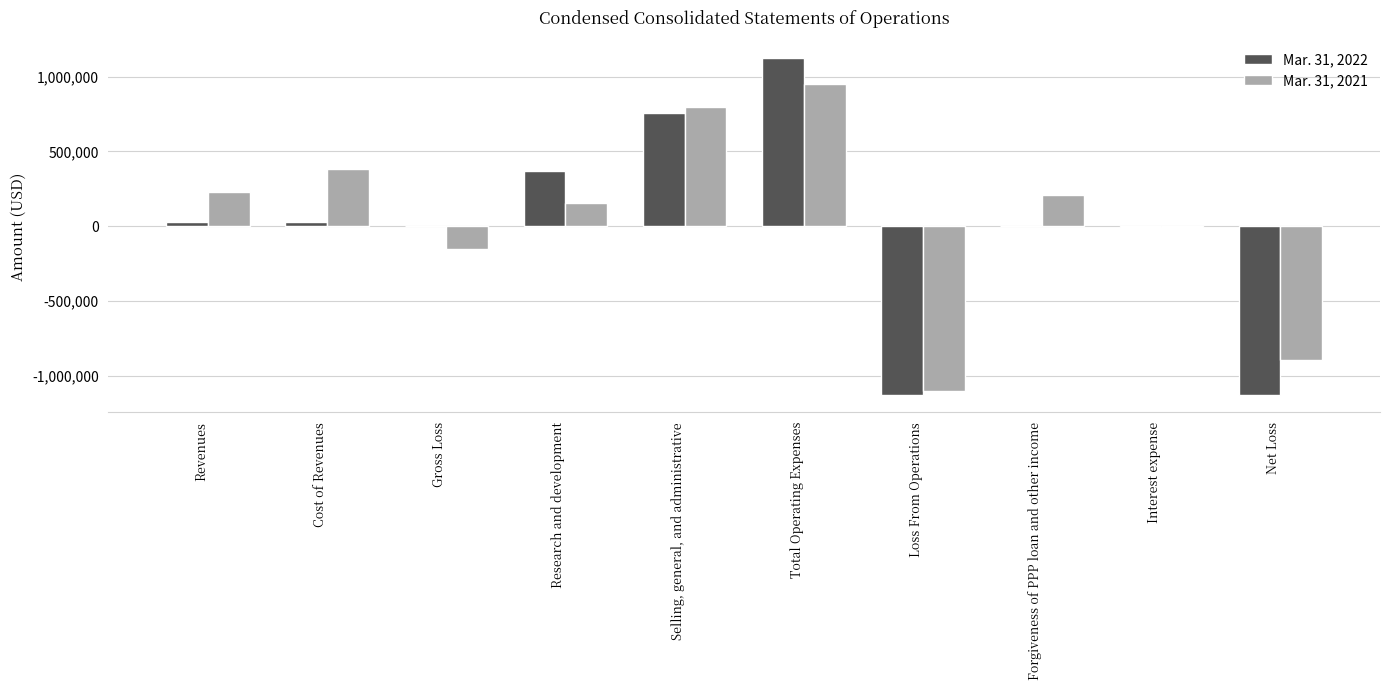

What is the total value across all series at Research and development?

522221